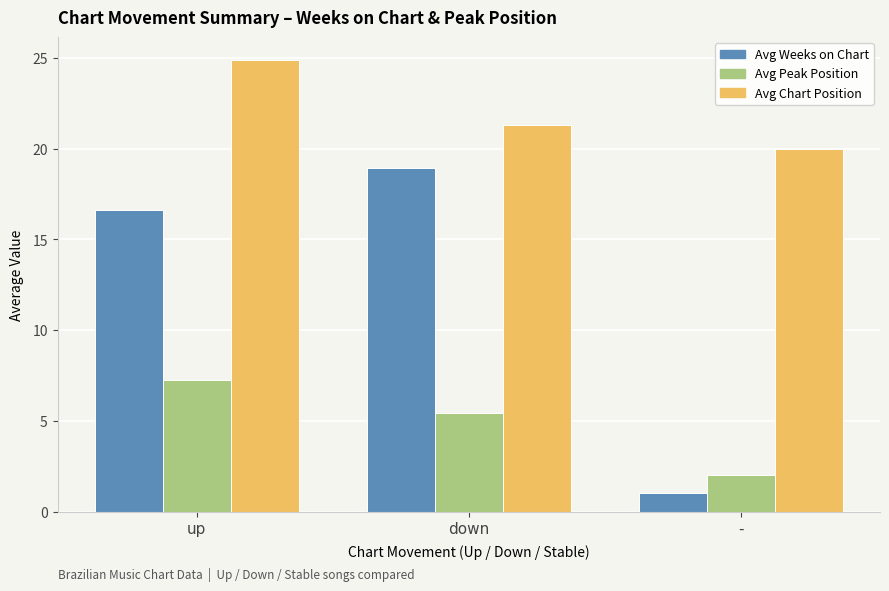

Reading left to right, transcribe all the data shown in this chart.

Avg Weeks on Chart: 16.6	18.9	1.0
Avg Peak Position: 7.3	5.4	2.0
Avg Chart Position: 24.9	21.3	20.0